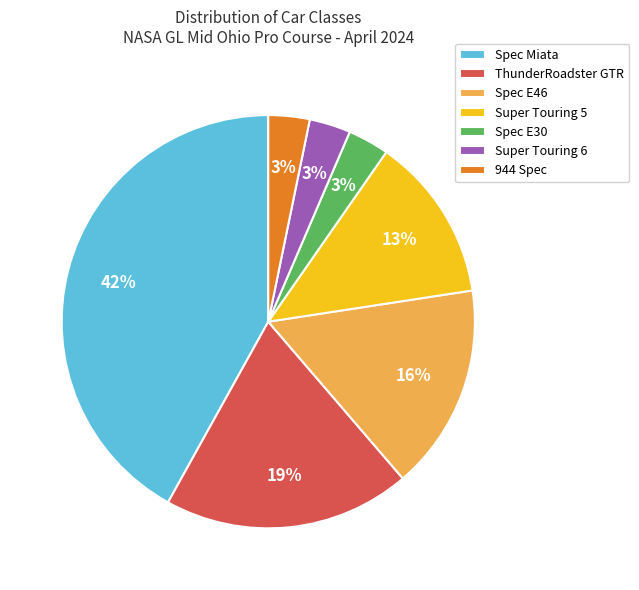

True or false: ThunderRoadster GTR accounts for 19% of the total.

True